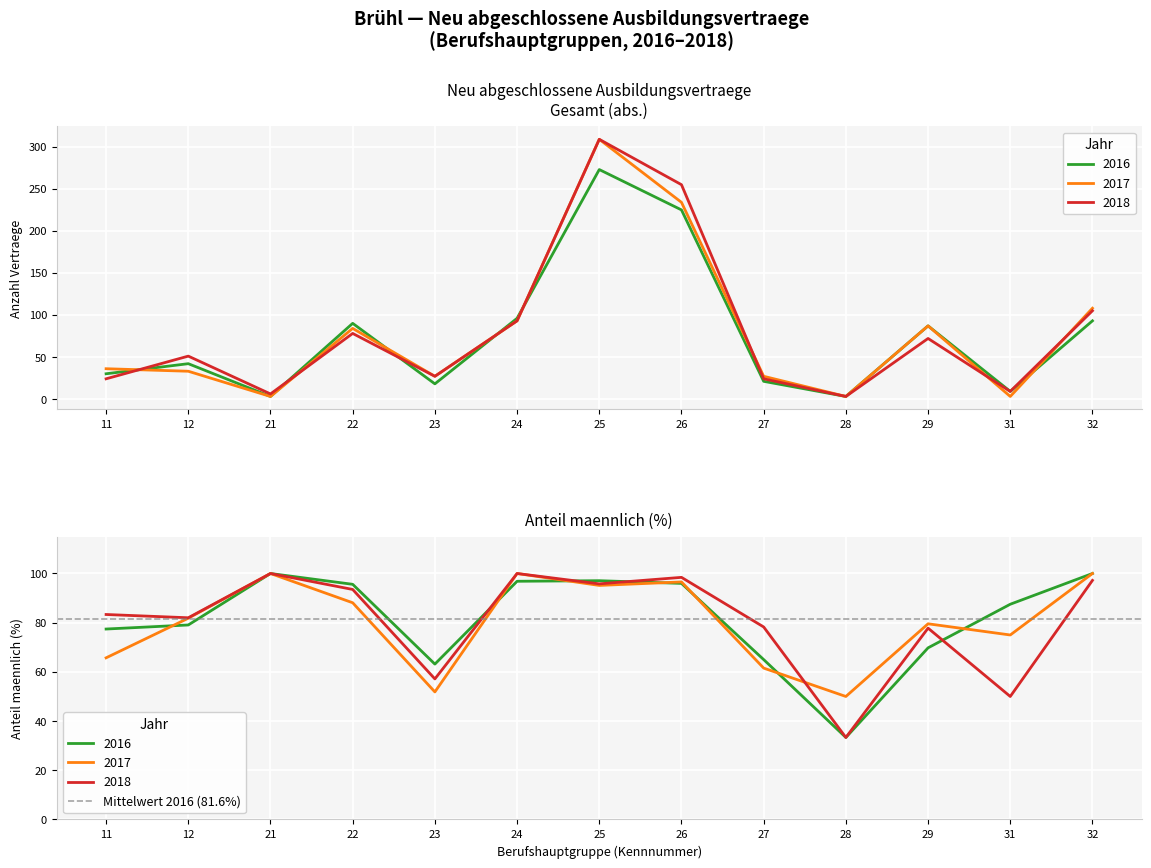

Which series changed the most between 26 and 31?

2018 abs.